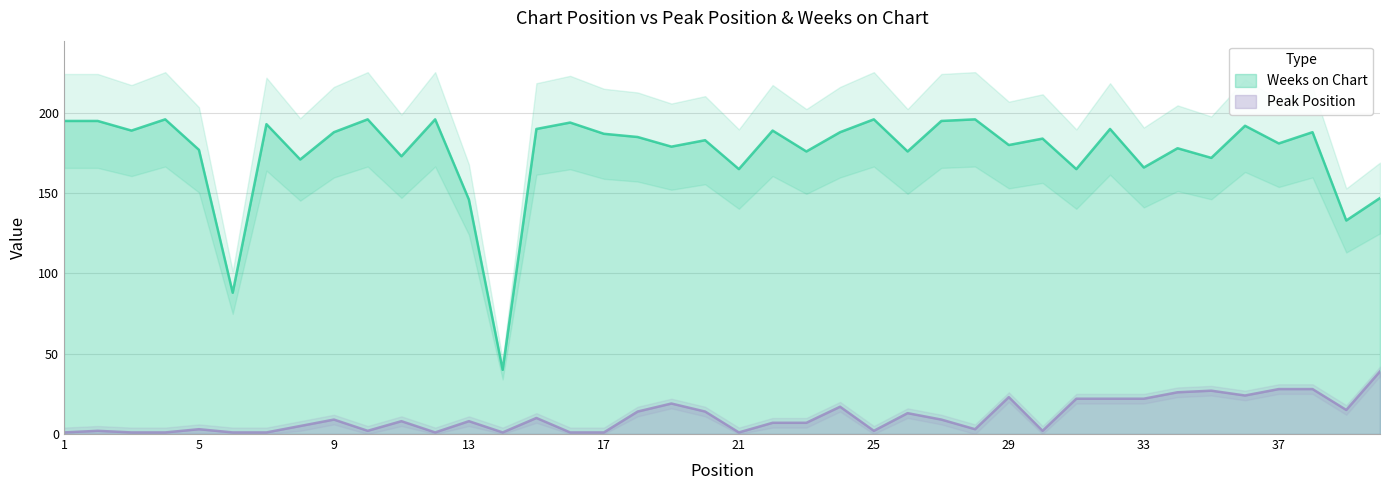

What is the total value across all series at 24?

205